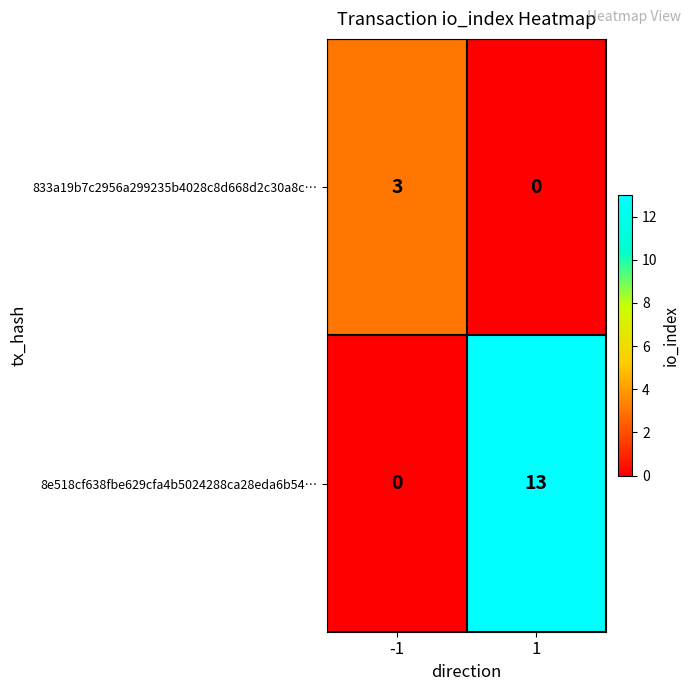

What is the difference between the maximum and minimum values in the 833a19b7c2956a299235b4028c8d668d2c30a8c… series?

3